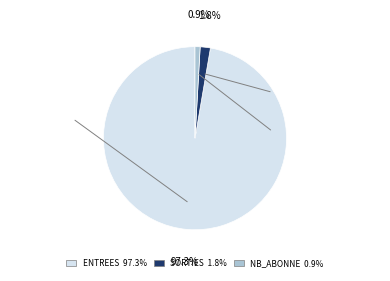

What portion of the pie excludes NB_ABONNE?

99.1%